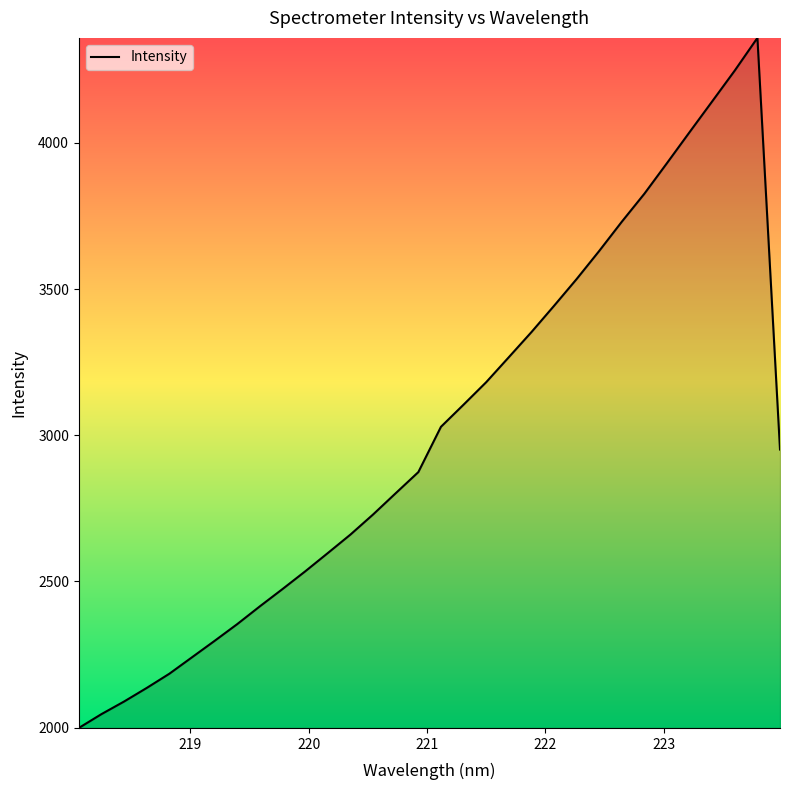

What is the difference between the maximum and minimum values?

2360.4